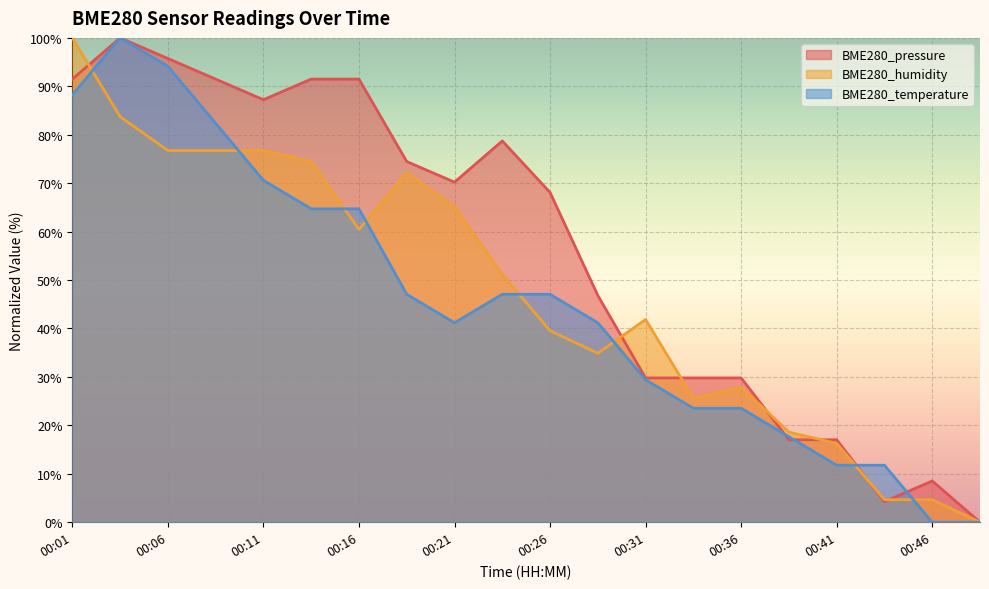

What is the difference between the second highest and second lowest values in the BME280_pressure series?

91.5